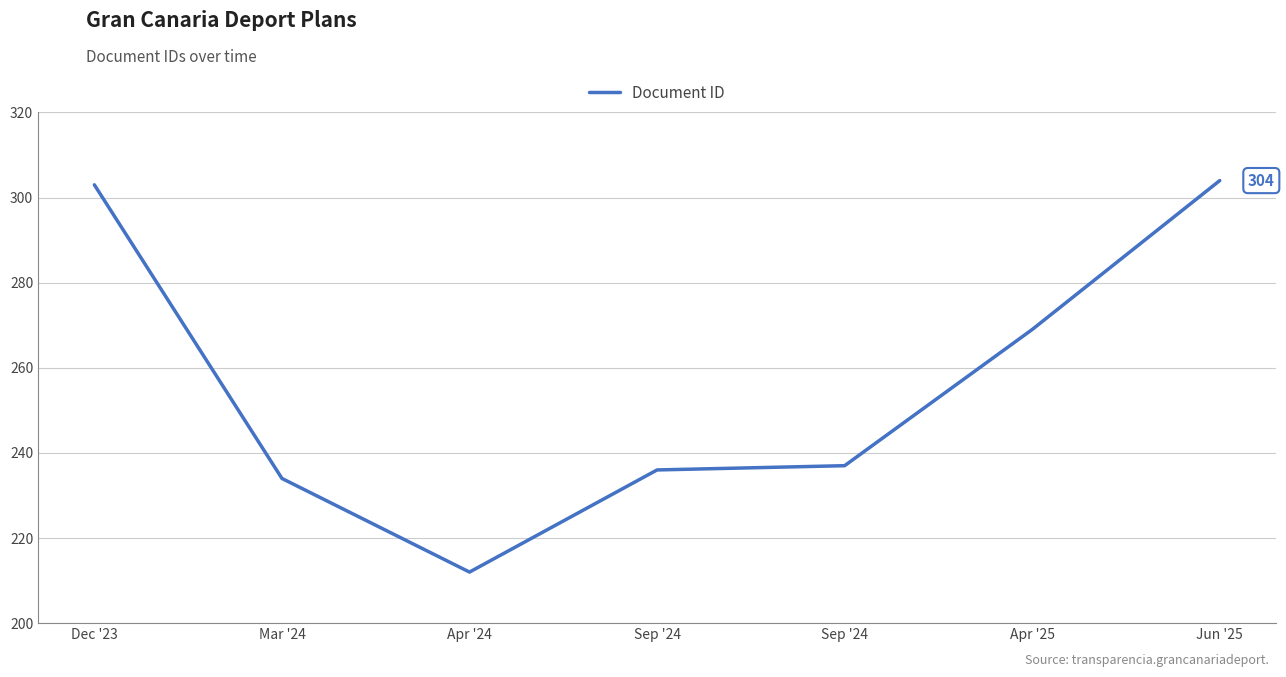

Does the chart display data point markers on the line(s)?

No